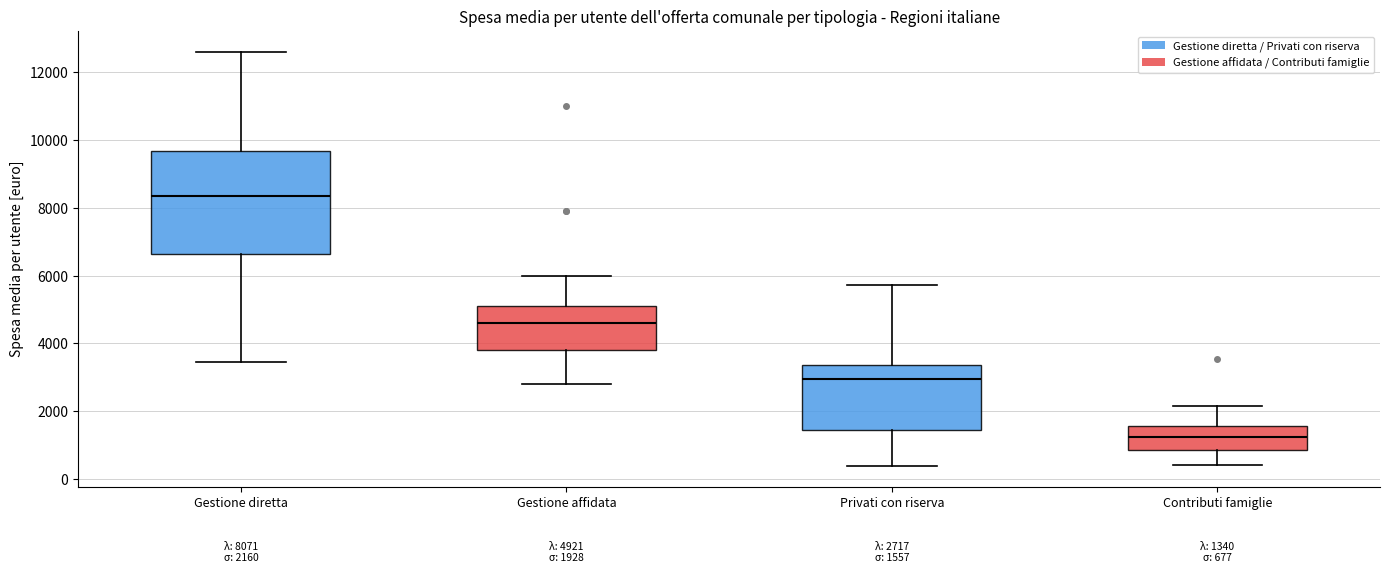

Which box is the tallest, from its lower edge to its upper edge?

Gestione diretta